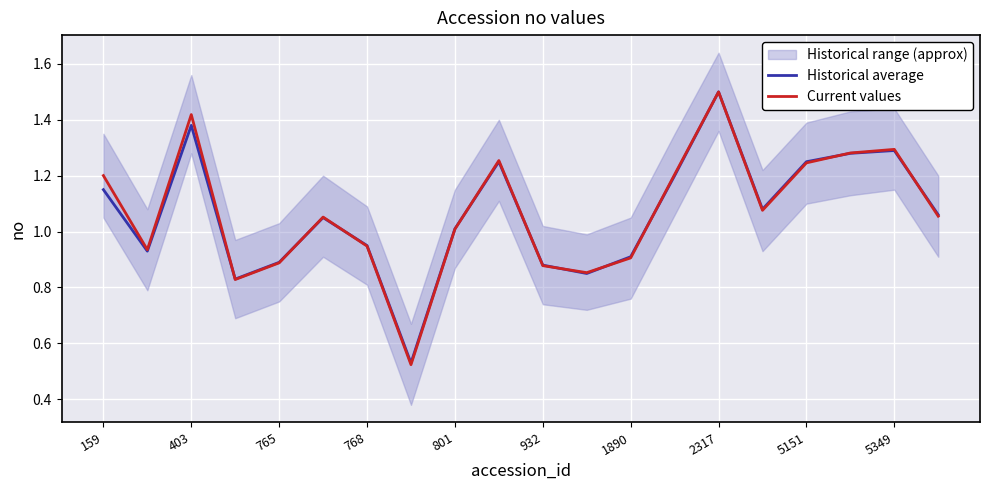

List the series in order of their overall mean, lowest first.

Historical average, Current values